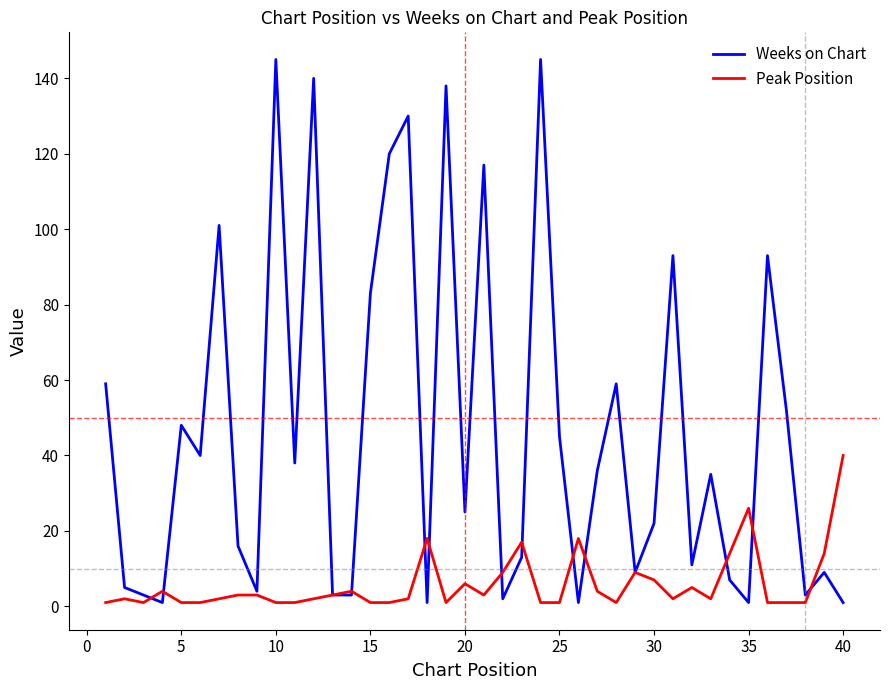

How many lines are shown in the chart?

2